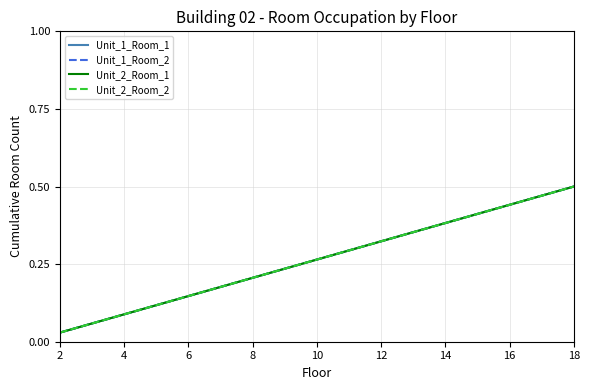

True or false: Unit_1_Room_1 and Unit_1_Room_2 cross at least once.

False